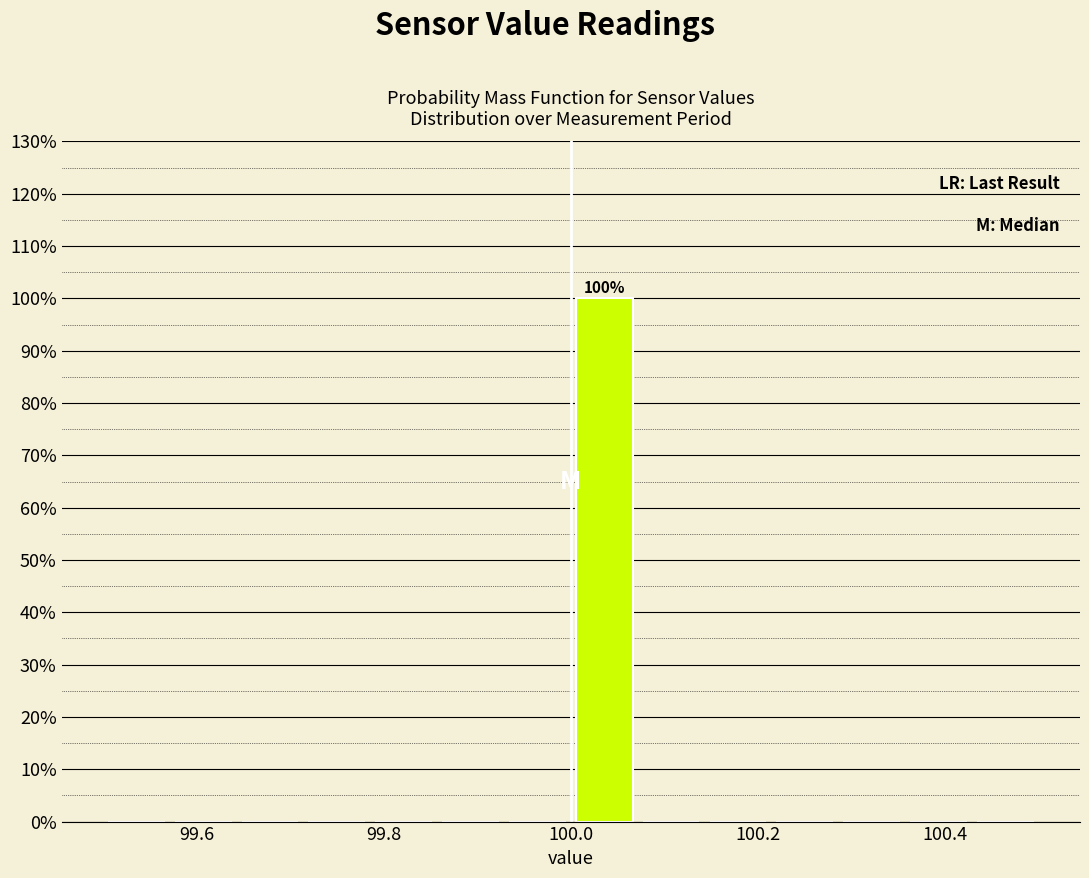

Around what value on the x-axis is the tallest bar? Give the approximate position of its centre, as read against the axis.

100.04